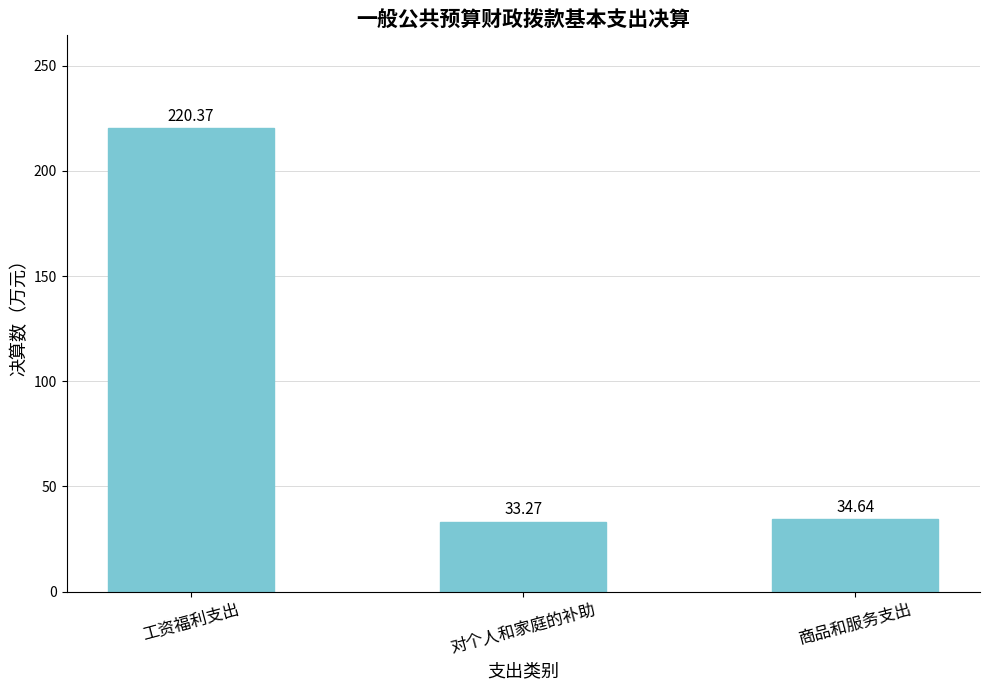

The value at 对个人和家庭的补助 is 33.3. True or false?

True